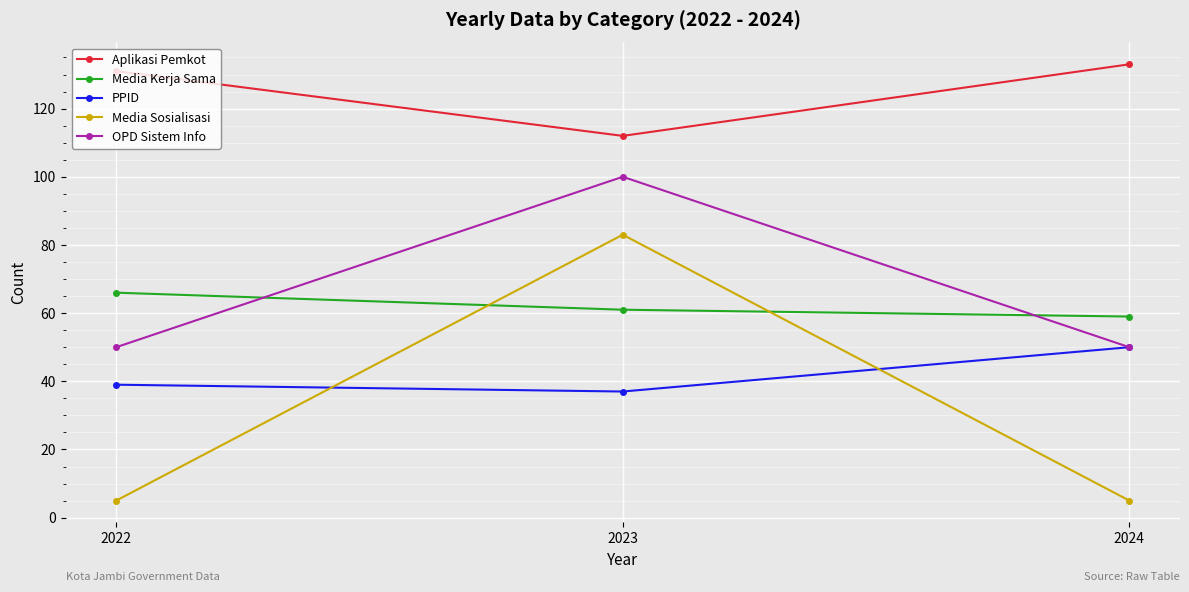

Reading left to right, what are all the values shown in this chart?

Aplikasi Pemkot: 2022=131	2023=112	2024=133
Media Kerja Sama: 2022=66	2023=61	2024=59
PPID: 2022=39	2023=37	2024=50
Media Sosialisasi: 2022=5	2023=83	2024=5
OPD Sistem Info: 2022=50	2023=100	2024=50